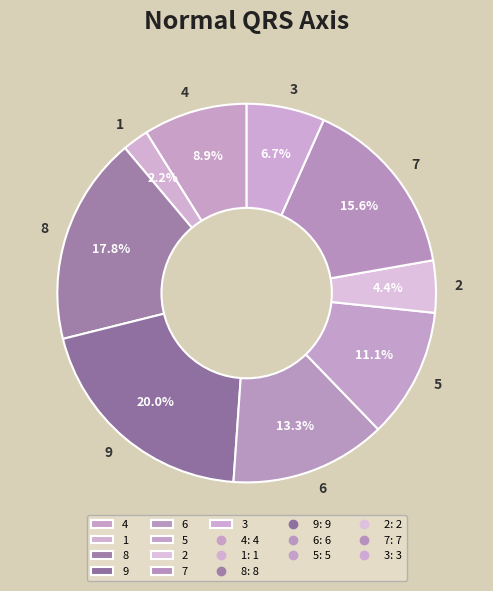

What portion of the pie excludes 8?

82.2%